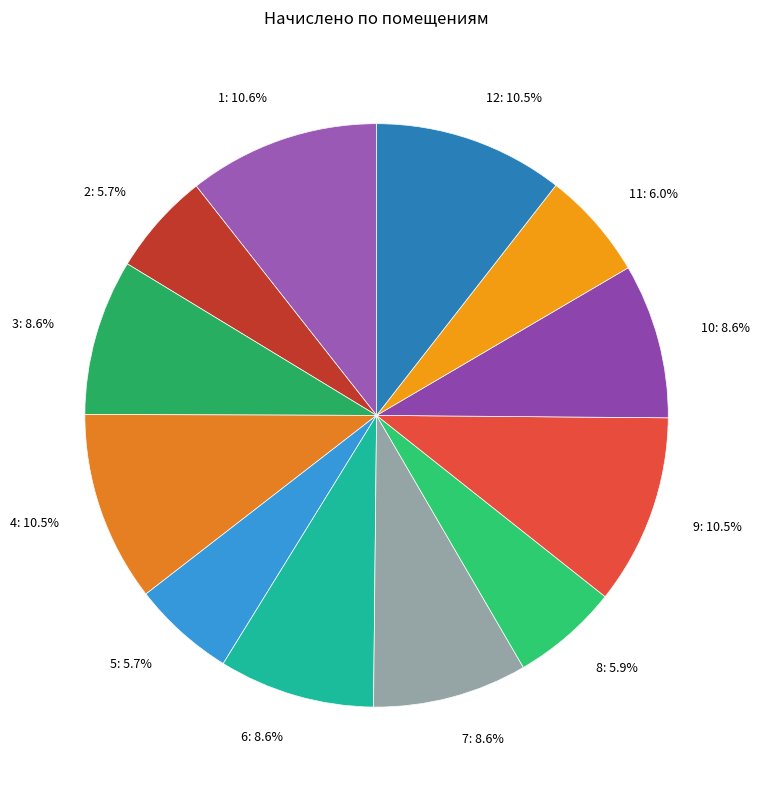

What is the change in value from 1 to 6?

-726.4